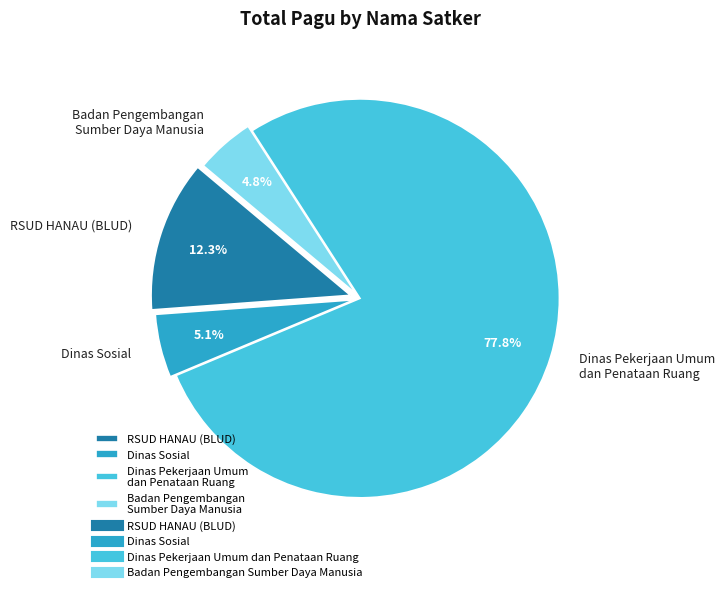

What percentage is NOT represented by RSUD HANAU (BLUD)?

87.7%